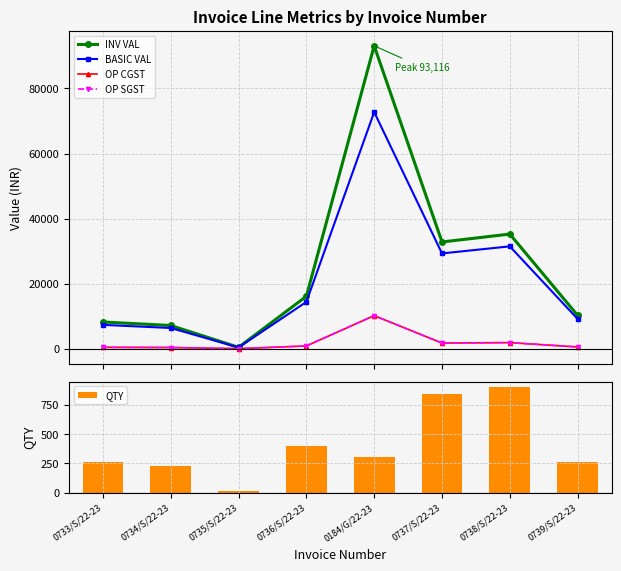

What is the approximate value of OP SGST at 0737/S/22-23?

1758.3